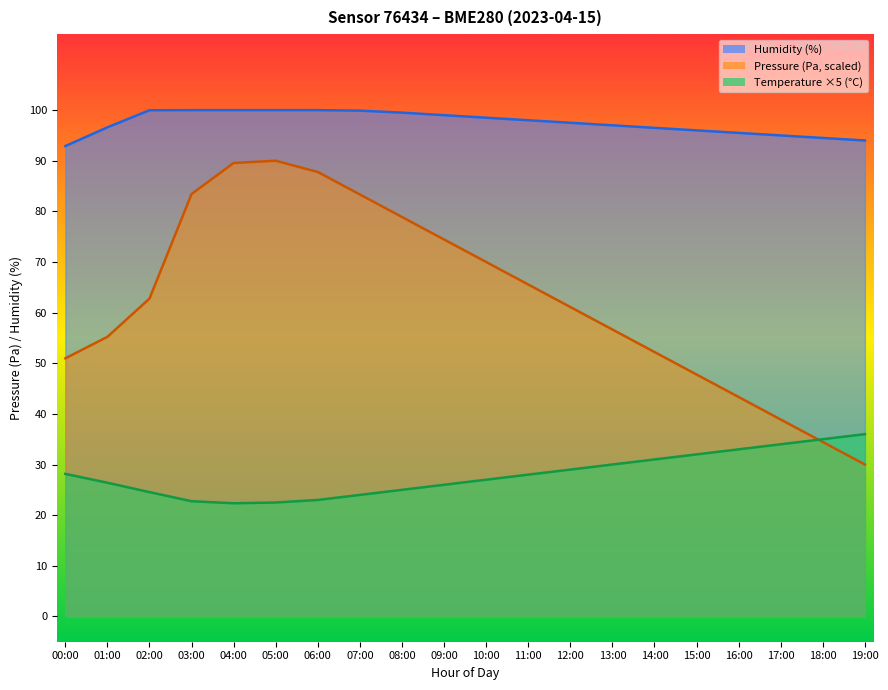

How many values in the humidity series exceed 98?

9